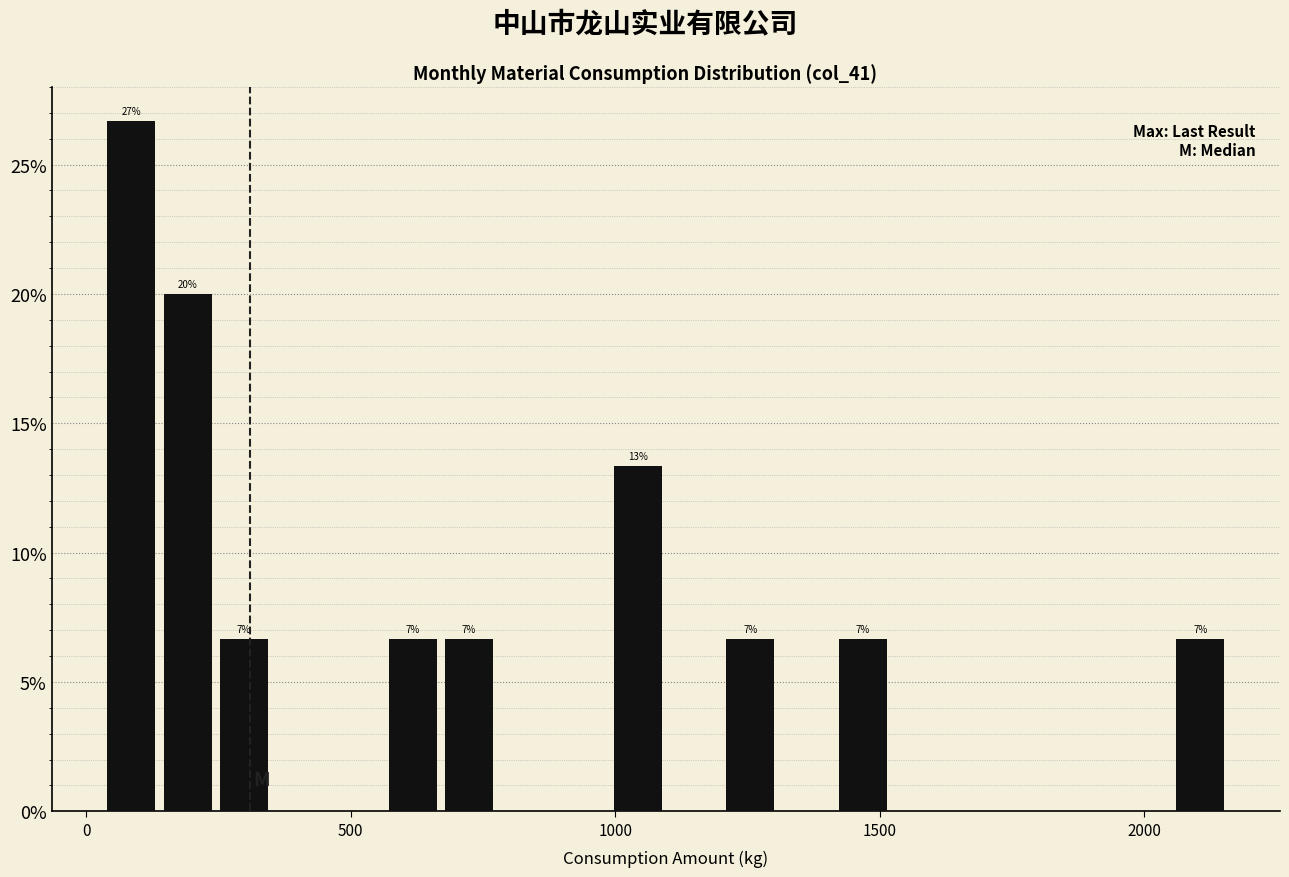

Read against the x-axis, roughly where is the centre of the tallest bar?

100